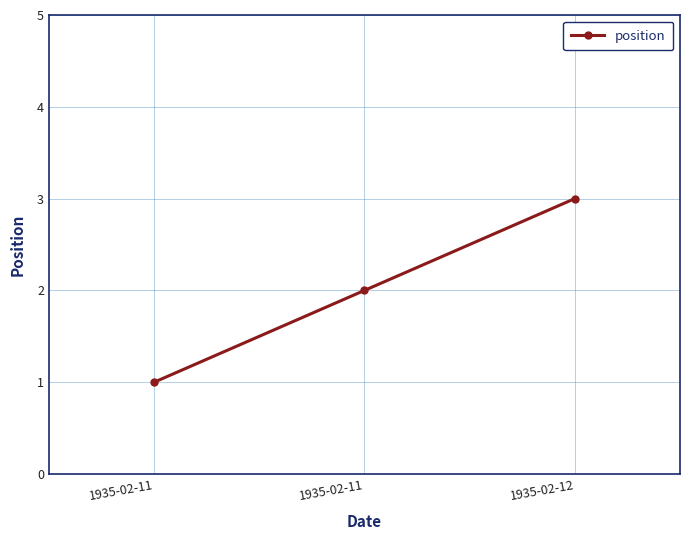

Is this an area chart (filled region under the line)?

No